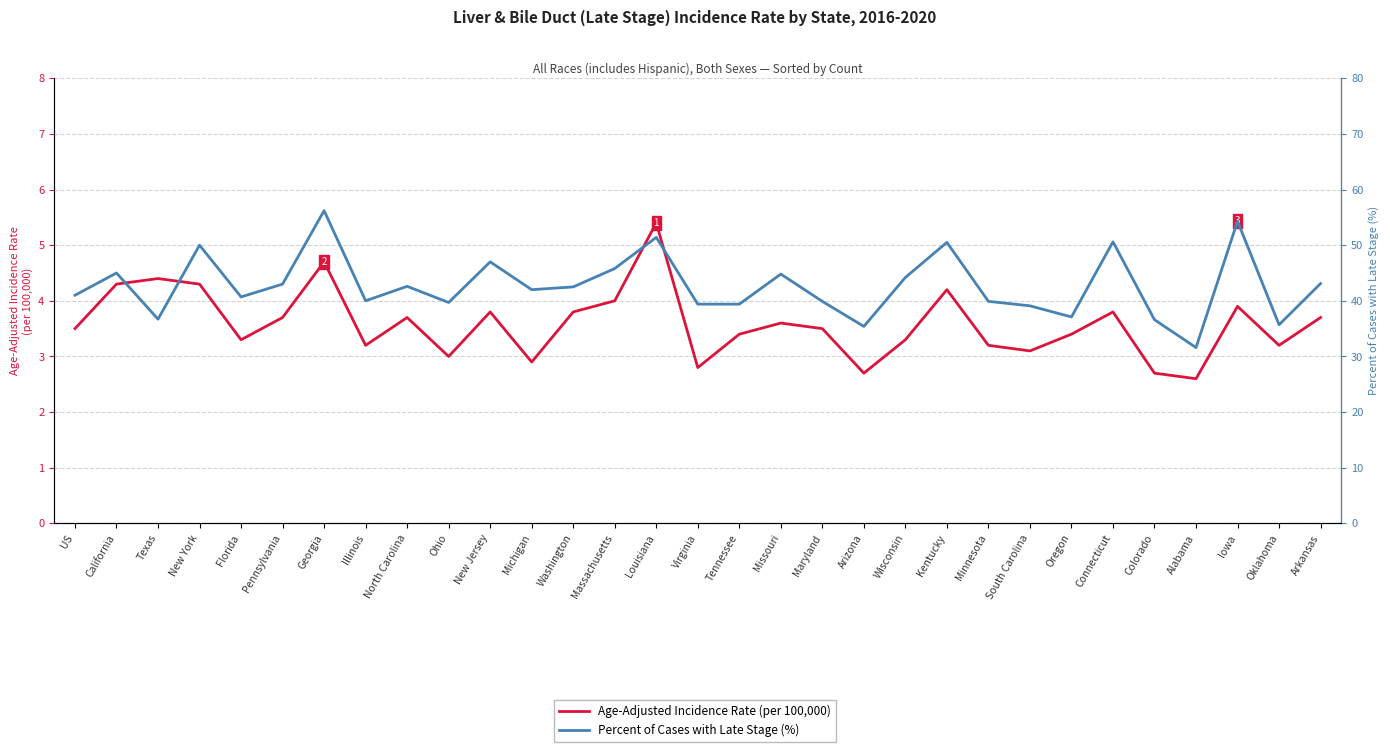

Rank the series by their maximum value, from lowest to highest.

Age-Adjusted Incidence Rate (per 100,000), Percent of Cases with Late Stage (%)